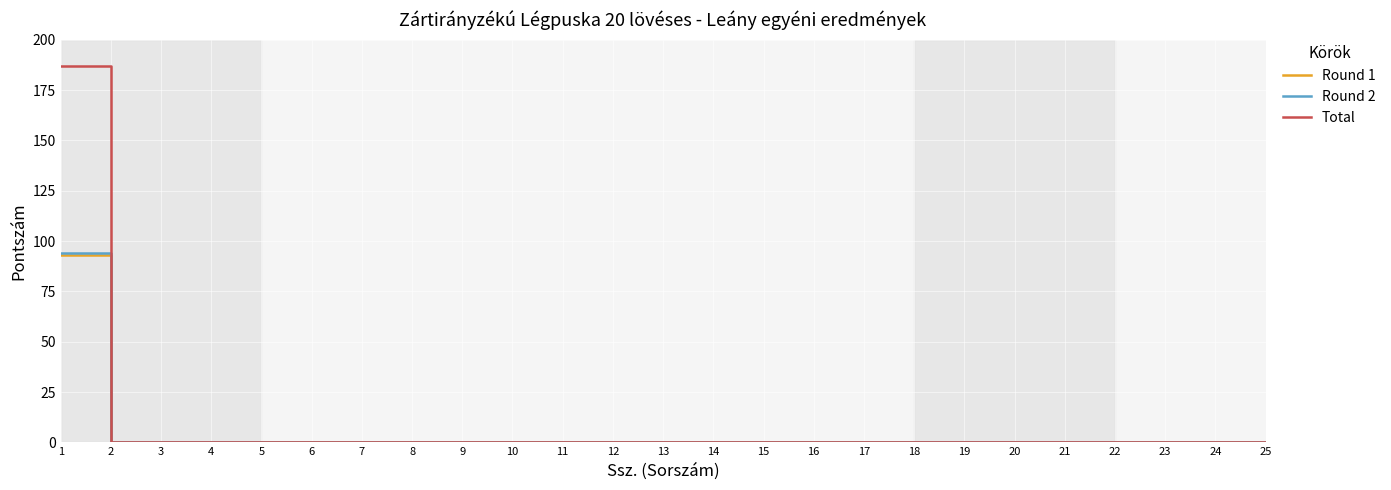

Is it true that Round 1 equals -65 at 13?

False